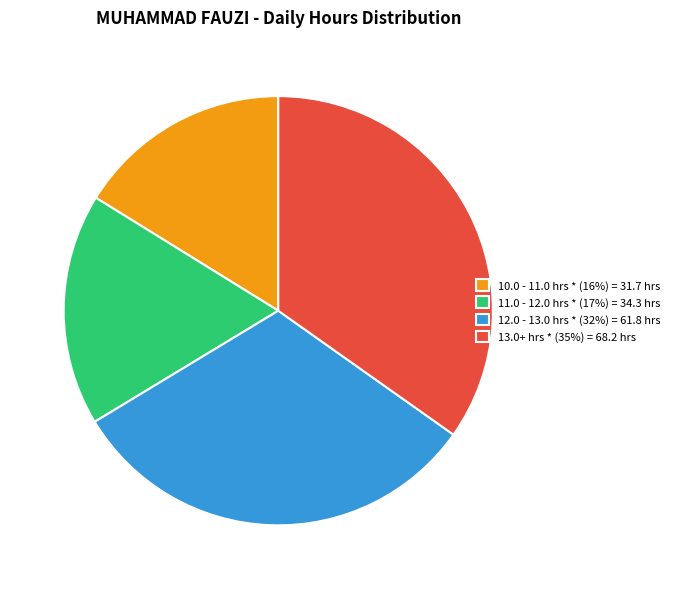

Is there a majority slice in this chart?

No